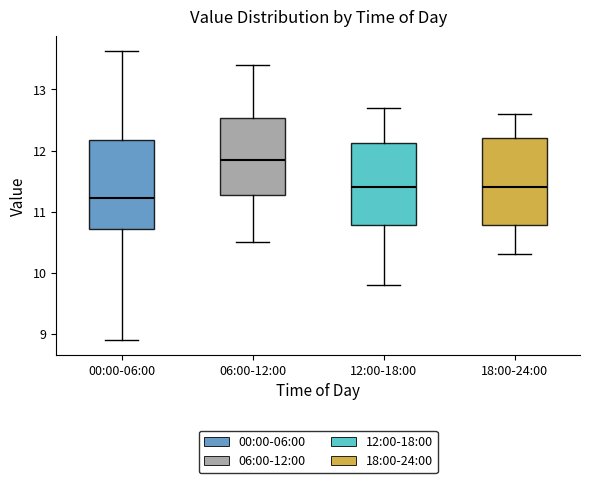

Where does the lower whisker of the box for 06:00-12:00 end on the y-axis? The values are not printed on the chart, so give them approximately, as read against the axis.

10.5